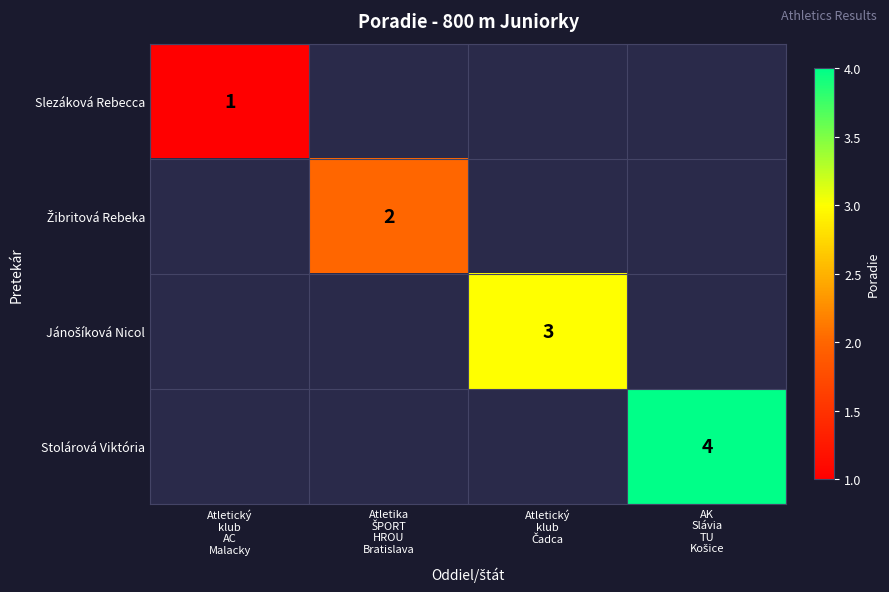

The Stolárová Viktória series shows 4.0 at AK Slávia TU Košice. True or false?

True